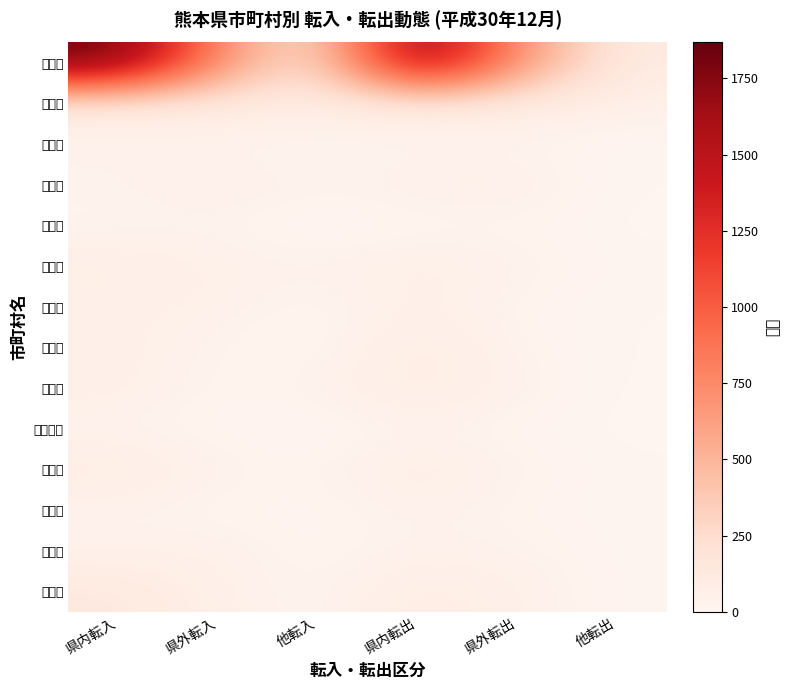

Which series has the largest total across all categories?

熊本市